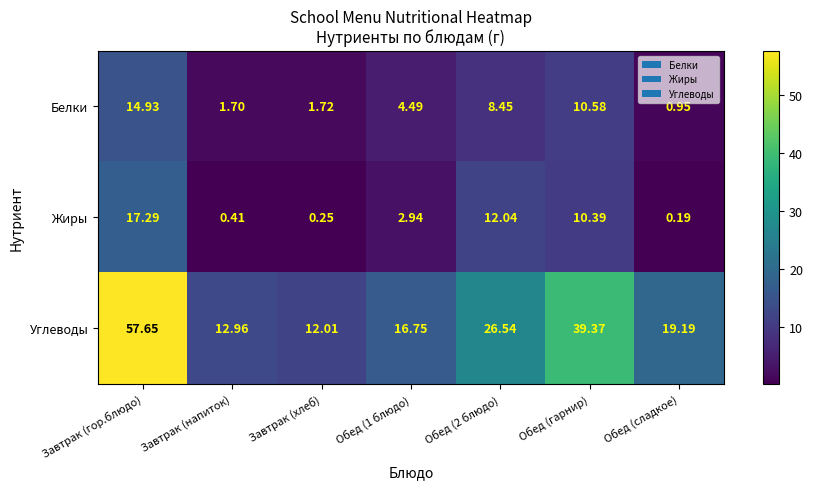

Is the value of Белки at Завтрак (гор.блюдо) greater than the value of Жиры at Обед (гарнир)?

Yes